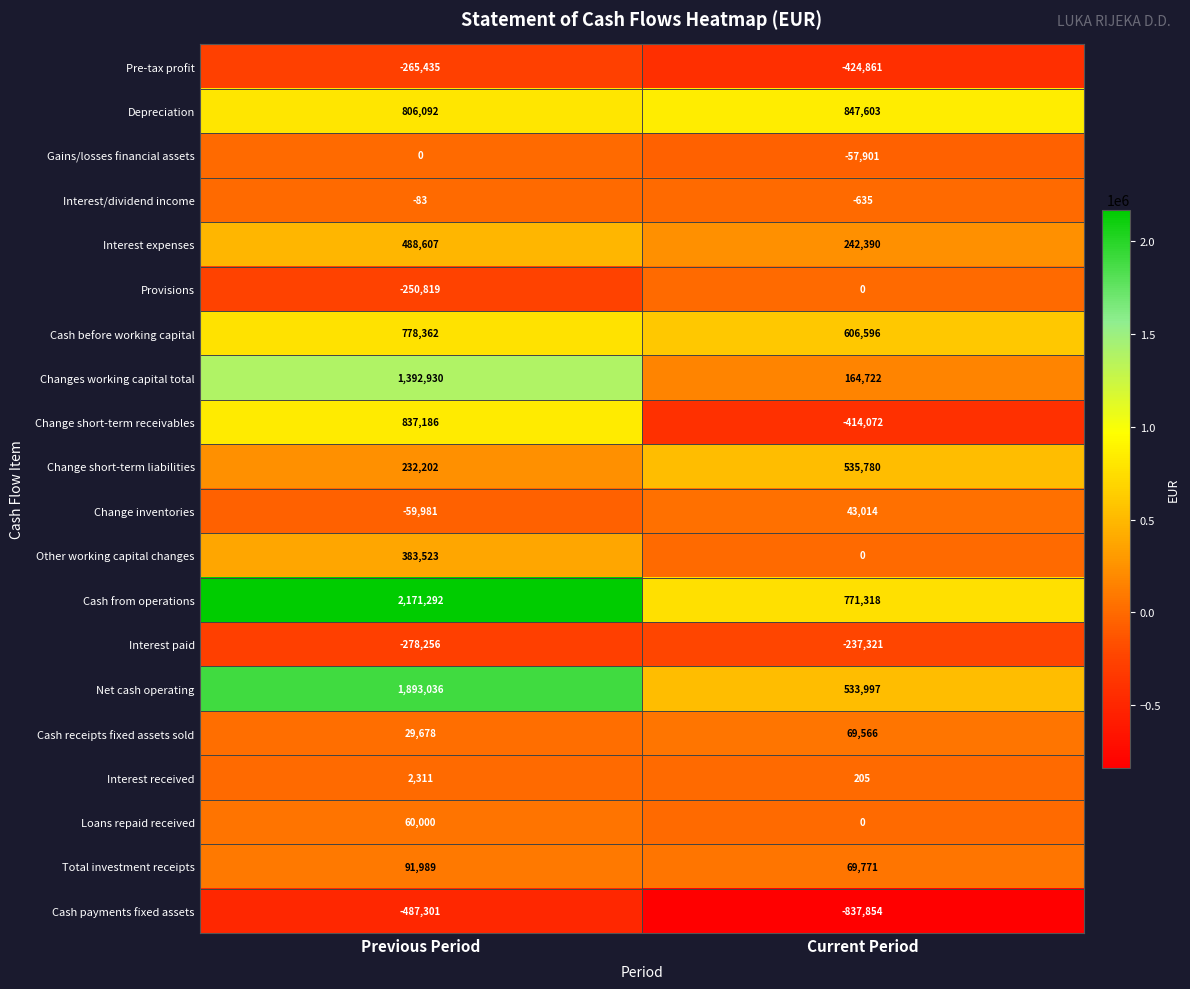

Which series has the largest range (max minus min)?

Cash from operations